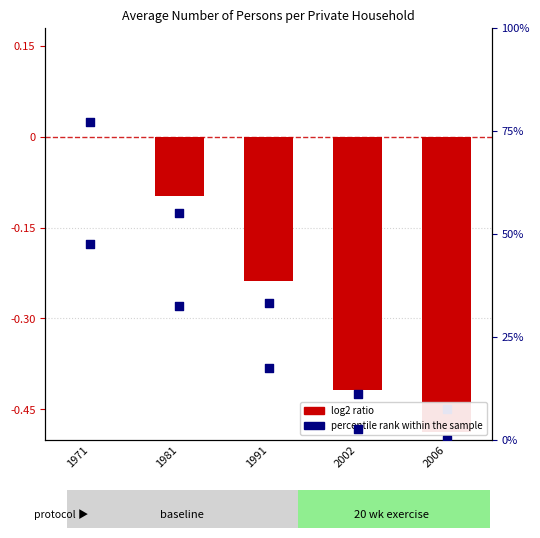

What is the total value across all series at 2006?

-0.5